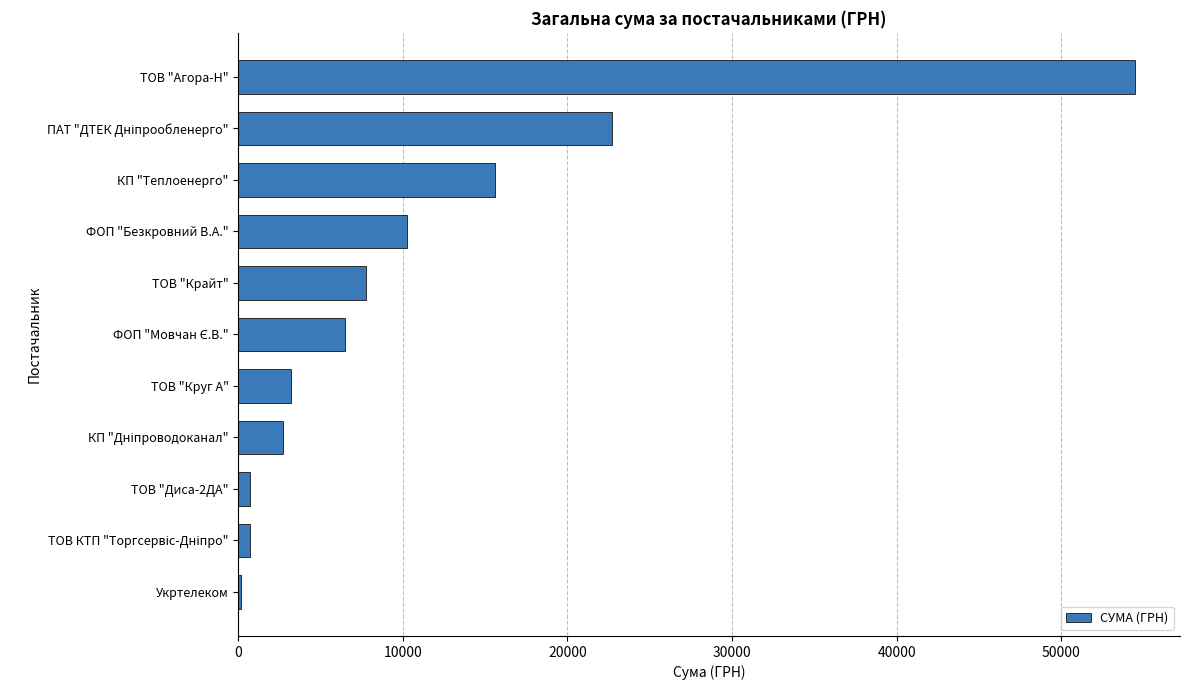

How many values exceed 6510?

6